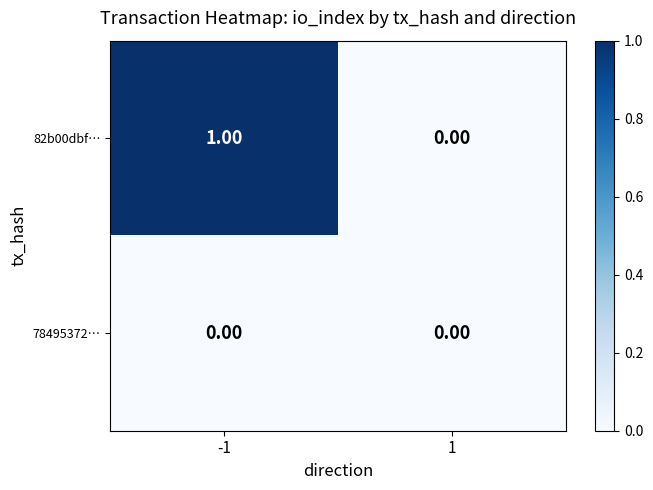

What is the spread (max minus min) of values at -1?

1